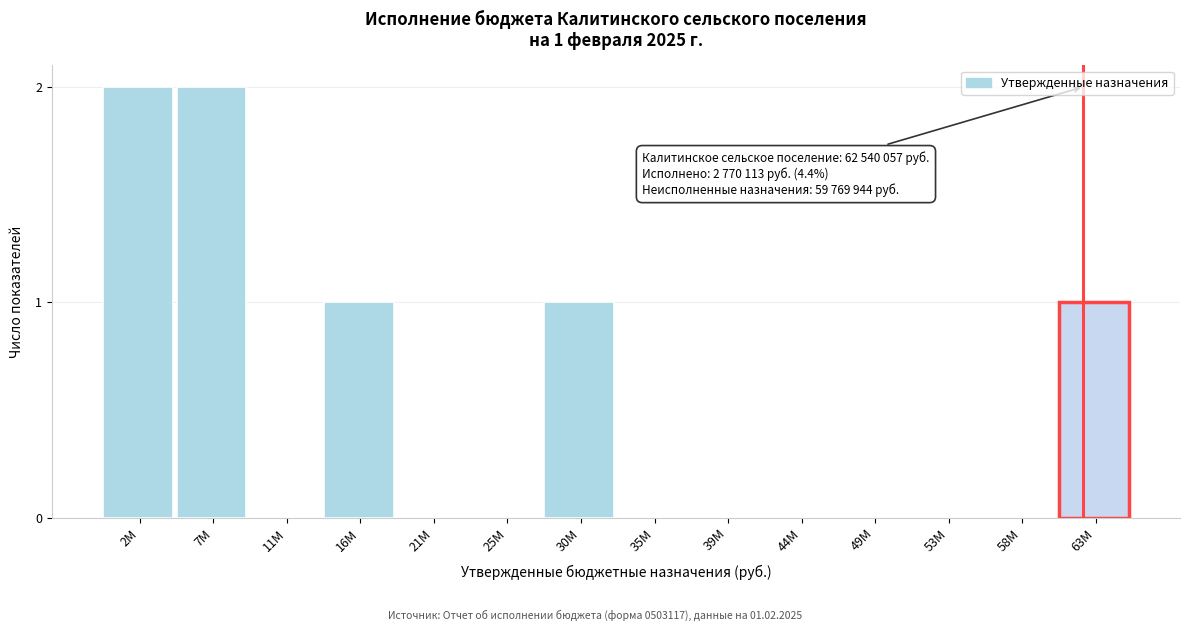

Reading right to left, extract all data points from this chart.

63M=1	58M=0	53M=0	49M=0	44M=0	39M=0	35M=0	30M=1	25M=0	21M=0	16M=1	11M=0	7M=2	2M=2